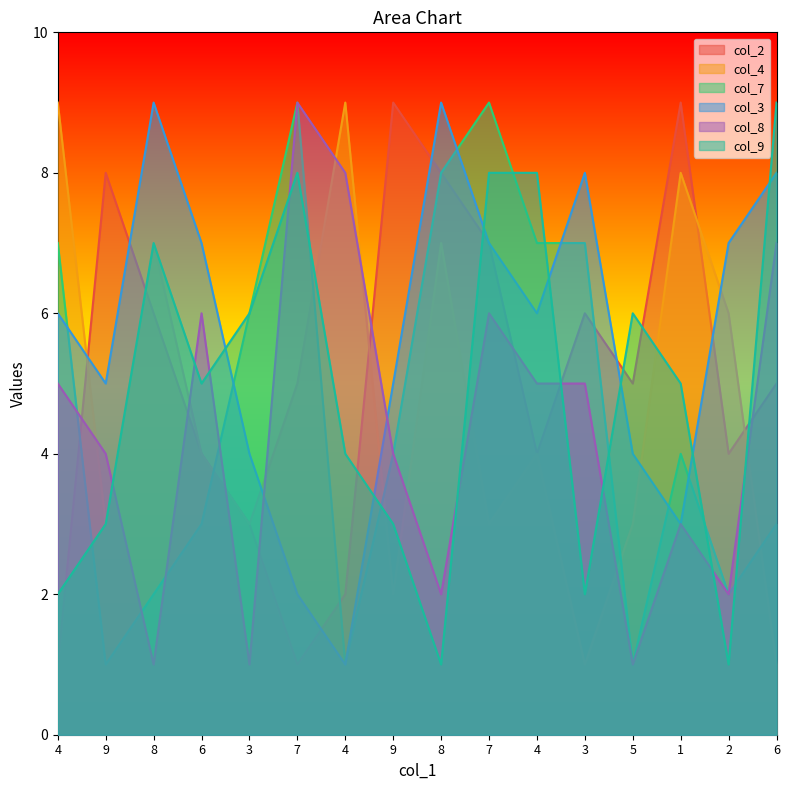

Reading right to left, transcribe all the data shown in this chart.

col_2: 6=5	2=4	1=9	5=5	3=6	4=4	7=7	8=8	9=9	4=2	7=1	3=3	6=4	8=6	9=8	4=1
col_4: 6=1	2=6	1=8	5=3	3=1	4=4	7=3	8=7	9=2	4=9	7=5	3=3	6=4	8=7	9=3	4=9
col_7: 6=3	2=2	1=4	5=1	3=7	4=7	7=9	8=8	9=4	4=1	7=9	3=6	6=3	8=2	9=1	4=7
col_3: 6=8	2=7	1=3	5=4	3=8	4=6	7=7	8=9	9=5	4=1	7=2	3=4	6=7	8=9	9=5	4=6
col_8: 6=7	2=2	1=3	5=1	3=5	4=5	7=6	8=2	9=4	4=8	7=9	3=1	6=6	8=1	9=4	4=5
col_9: 6=9	2=1	1=5	5=6	3=2	4=8	7=8	8=1	9=3	4=4	7=8	3=6	6=5	8=7	9=3	4=2